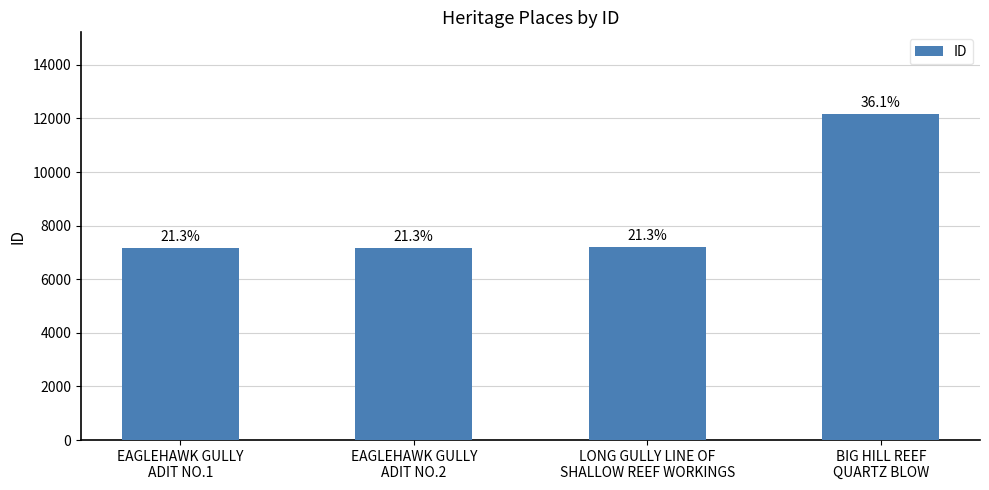

How many bars are there in total?

4